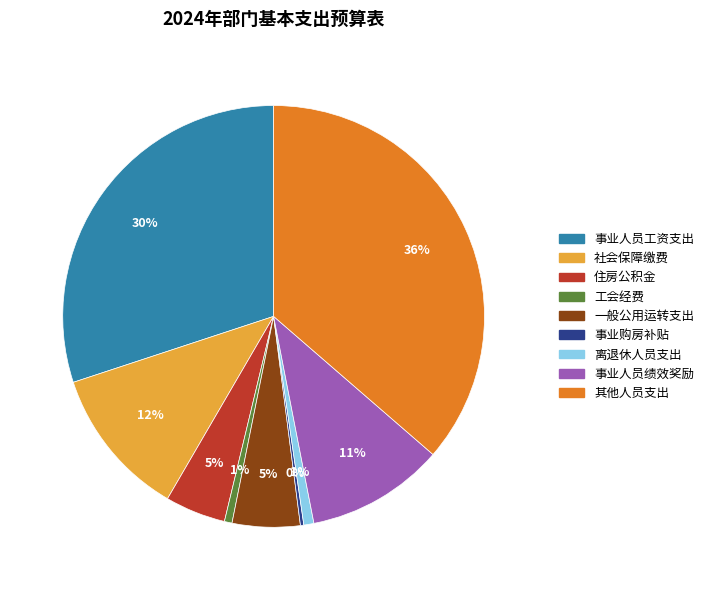

Is the sum of 离退休人员支出 and 其他人员支出 greater than half?

No